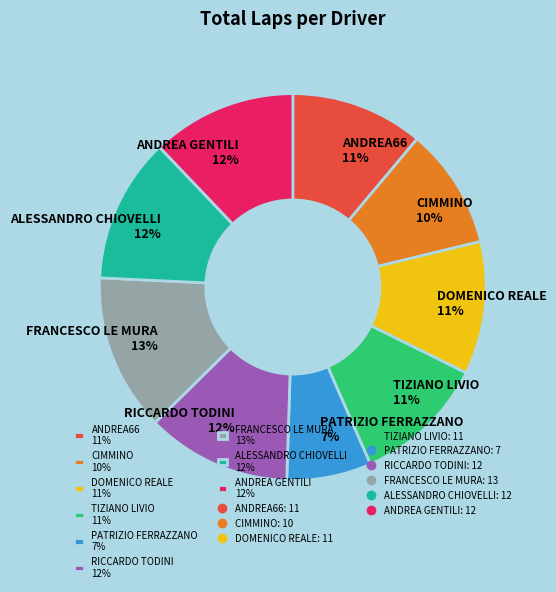

To the nearest percent, what is the difference between the largest and smallest slice percentages?

6%